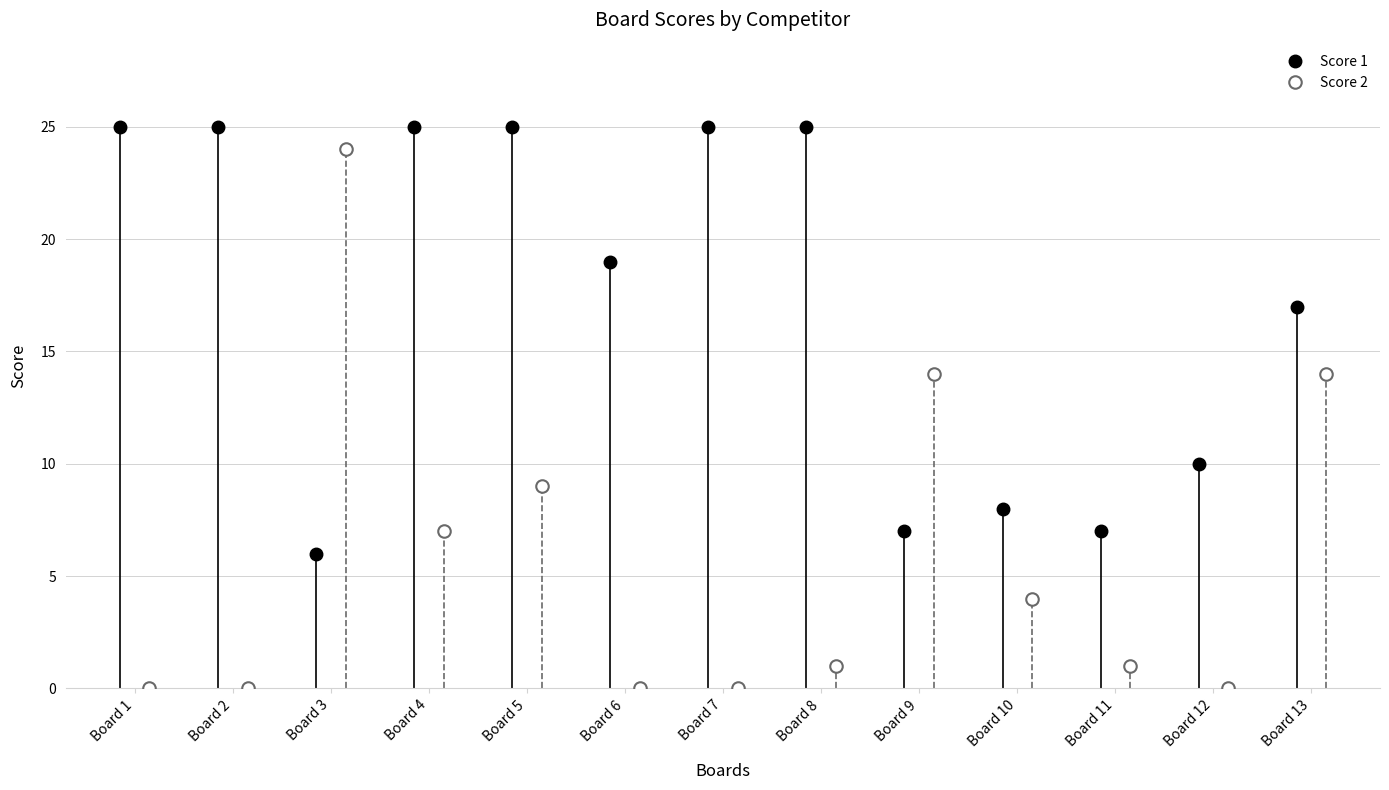

How many times do Score 2 and Score 1 cross each other?

4